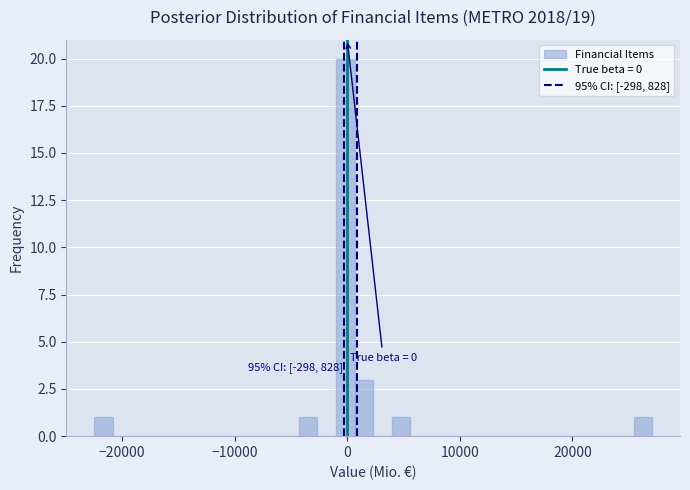

Around what value on the x-axis is the tallest bar? Give the approximate position of its centre, as read against the axis.

0